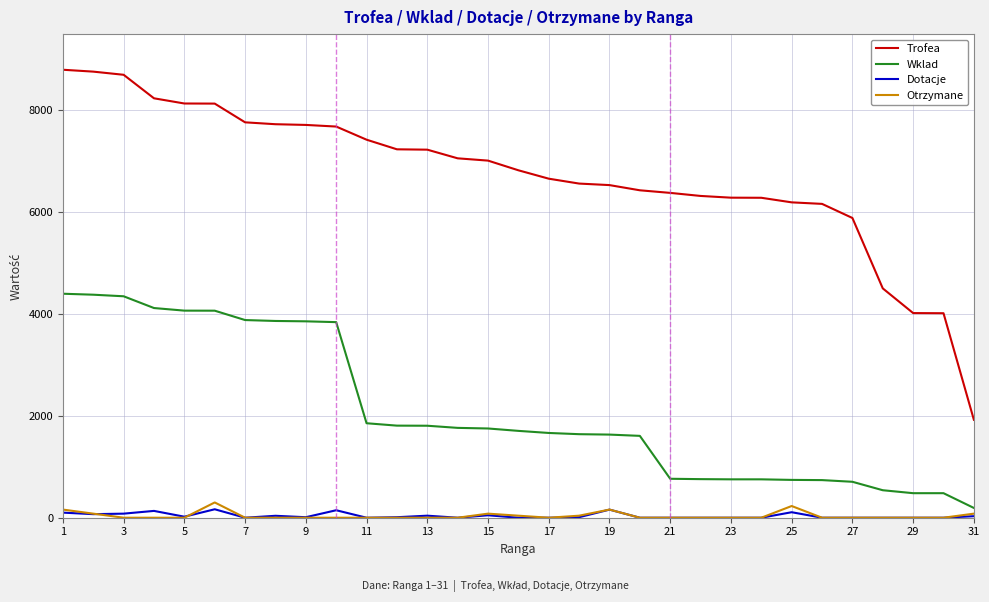

Which series has the largest total across all categories?

Trofea